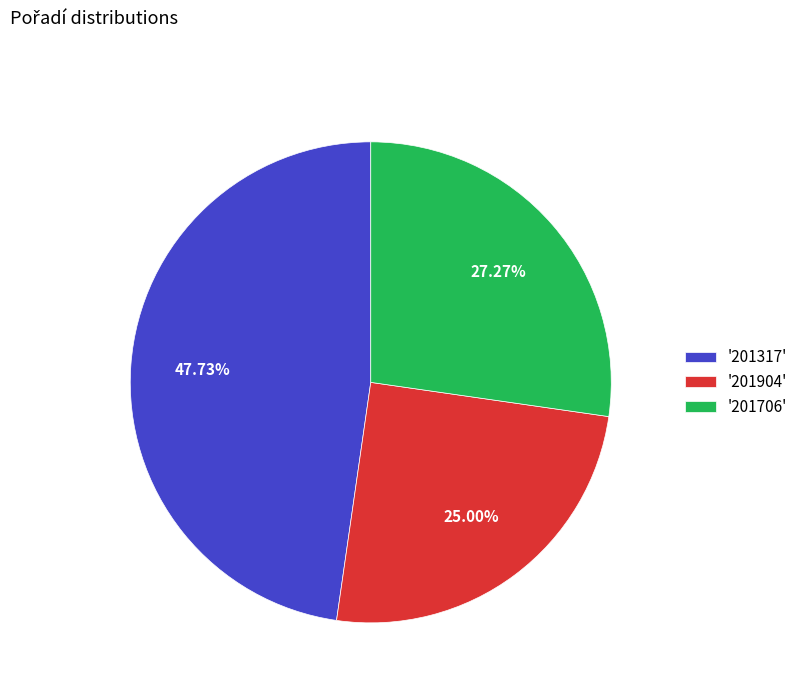

Does any single category account for the majority?

No